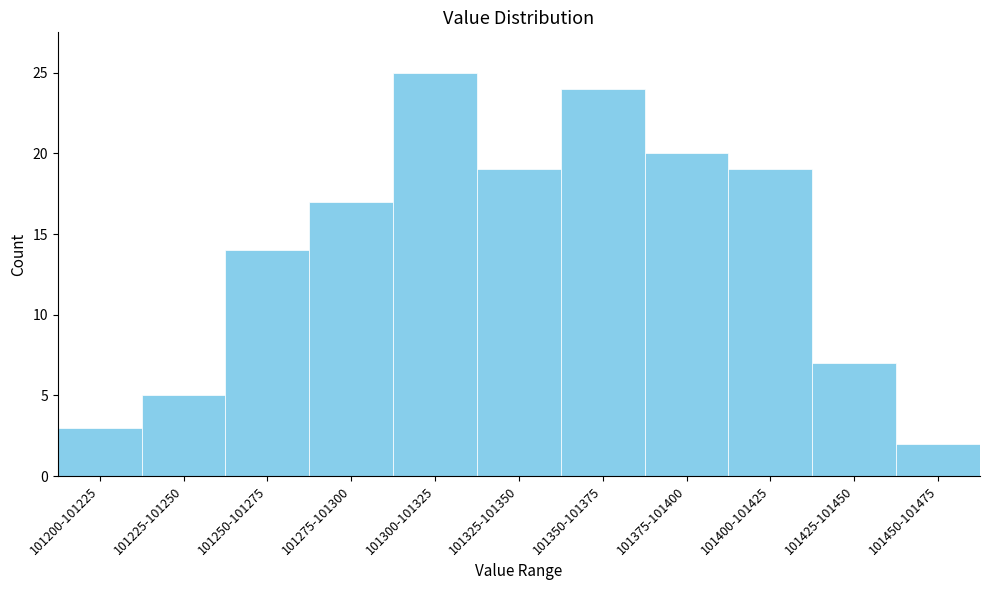

Reading left to right, extract all data points from this chart.

3	5	14	17	25	19	24	20	19	7	2